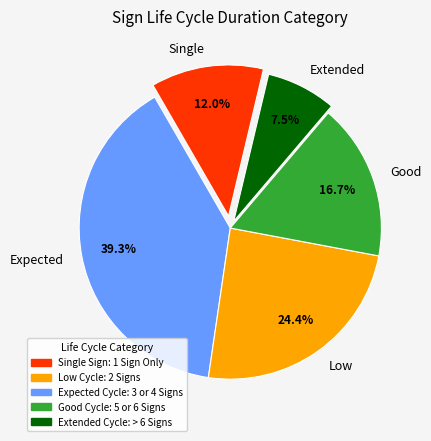

Which slice is the largest?

Expected